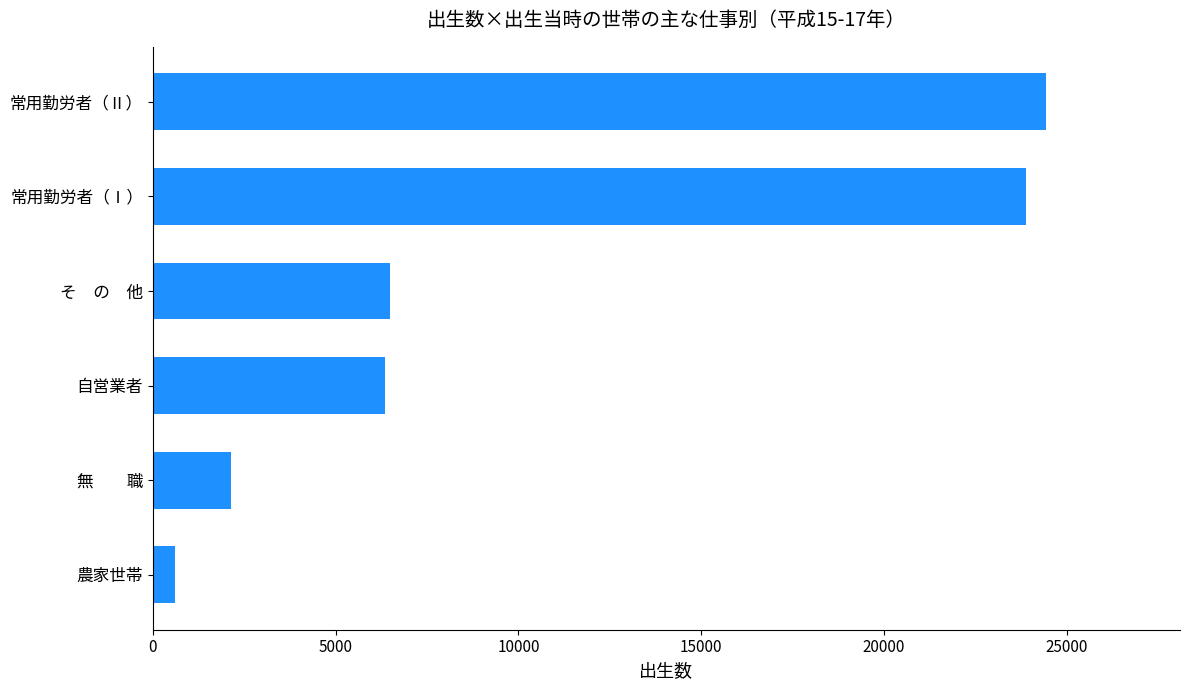

The value at 常用勤労者（Ⅱ） is 24431. True or false?

True